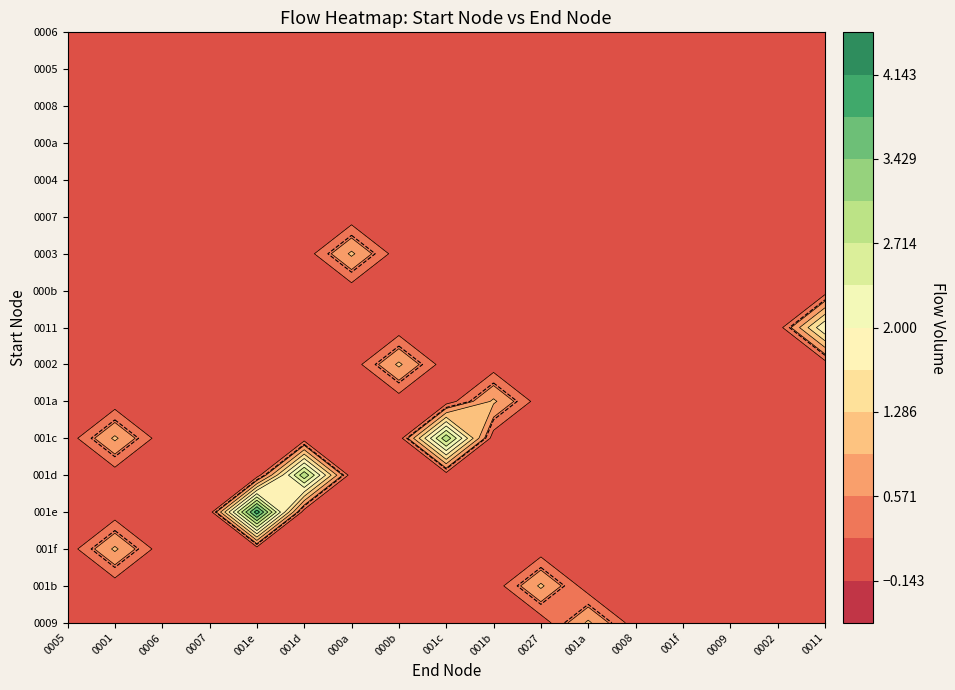

Between 1 and 4, which is larger?

4